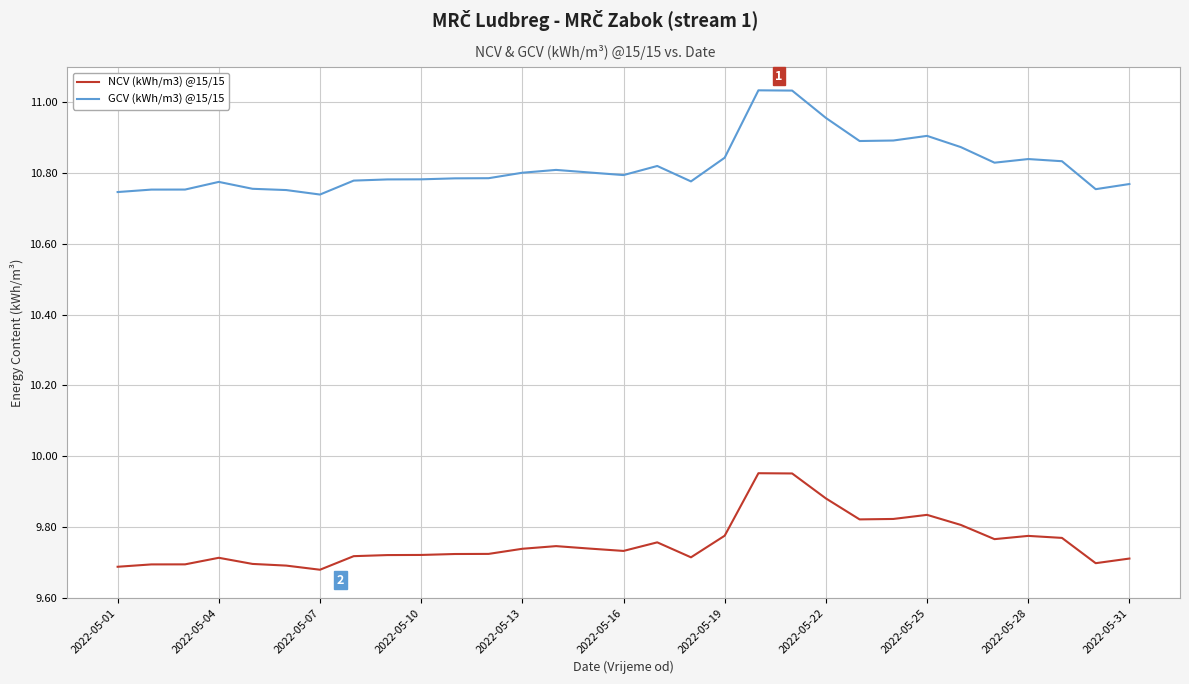

How many lines are shown in the chart?

2